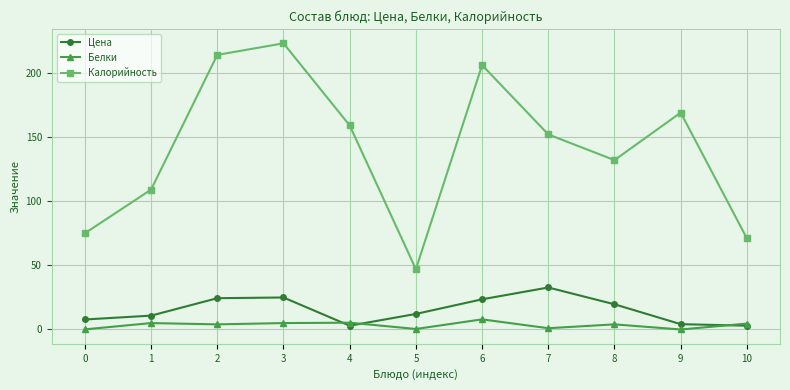

At which category is the sum across all series the highest?

3